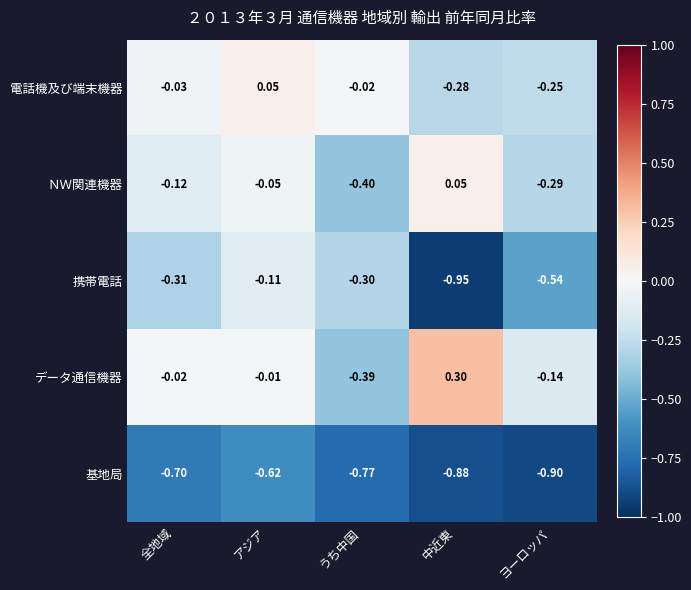

Rank the categories by 電話機及び端末機器 value from highest to lowest.

アジア, うち中国, 全地域, ヨーロッパ, 中近東